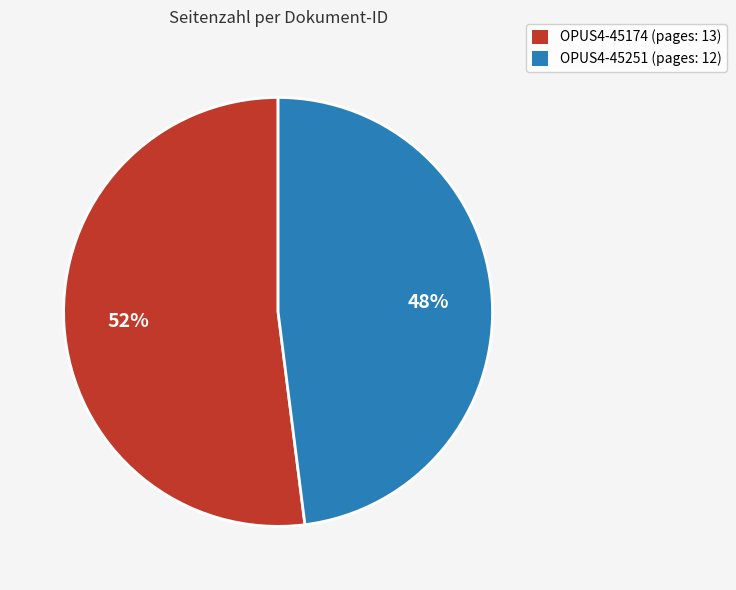

Combined, do OPUS4-45251 and OPUS4-45174 account for over 50%?

Yes